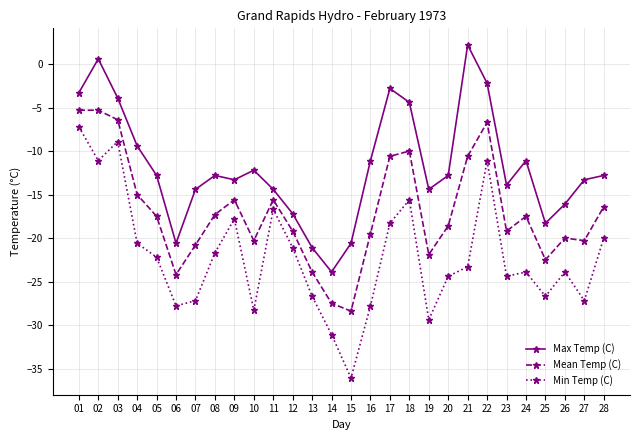

How many lines are shown in the chart?

3